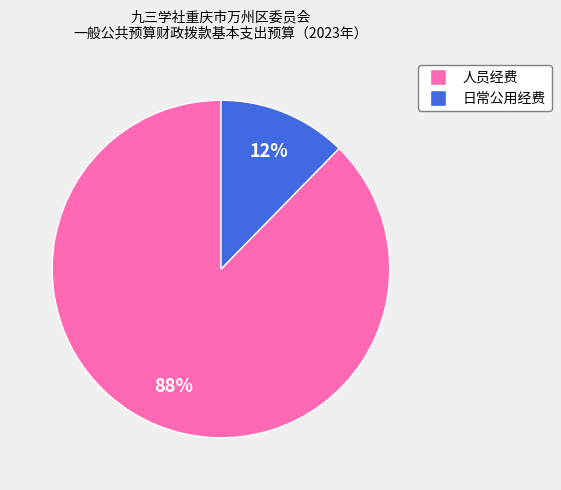

What is the smallest slice in the pie chart?

日常公用经费